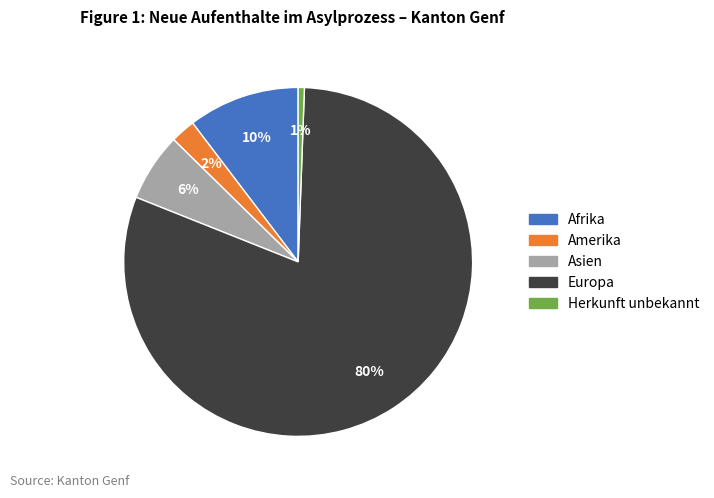

Combined, do Afrika and Europa account for over 50%?

Yes